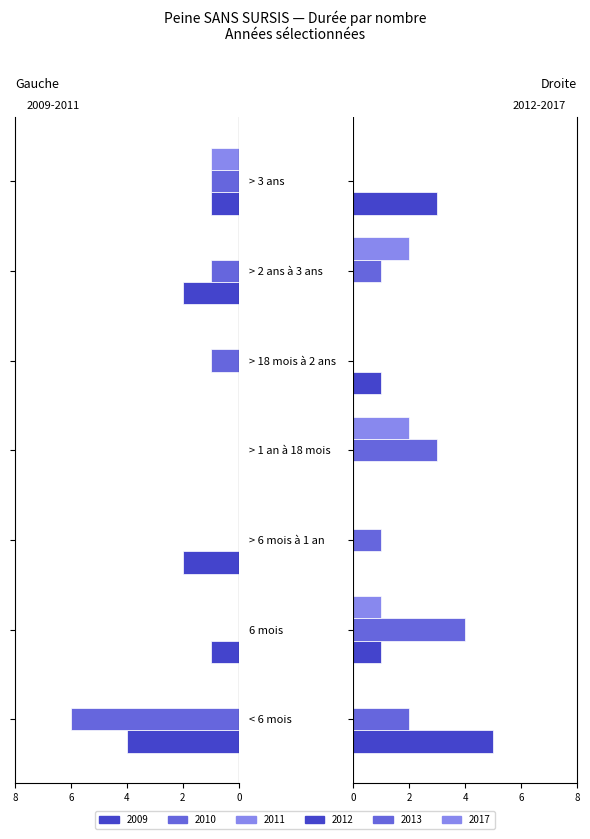

What is the label of the 4th bar from the left?

> 1 an à 18 mois